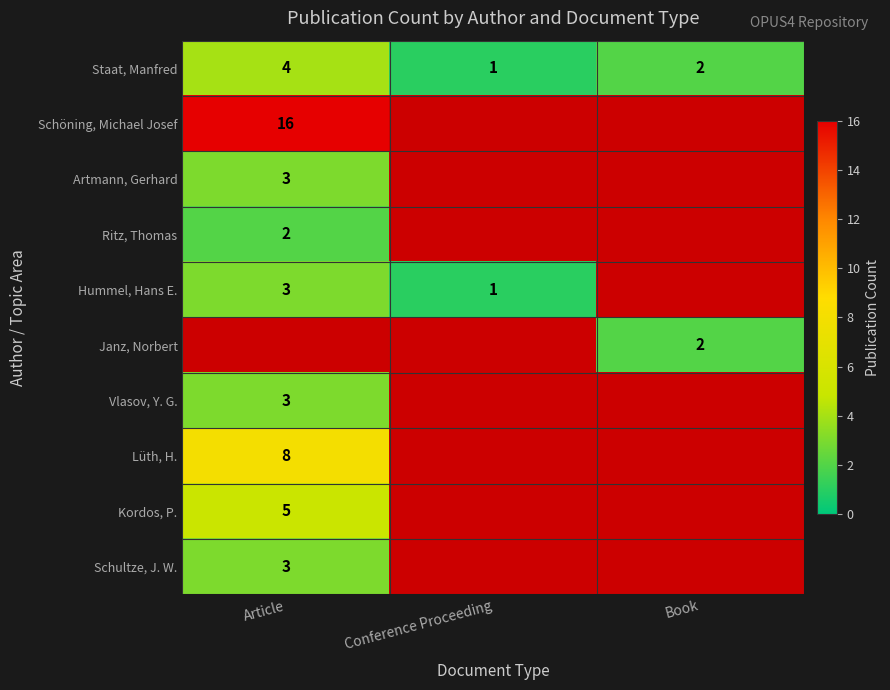

The Hummel, Hans E. series shows 5 at Article. True or false?

False